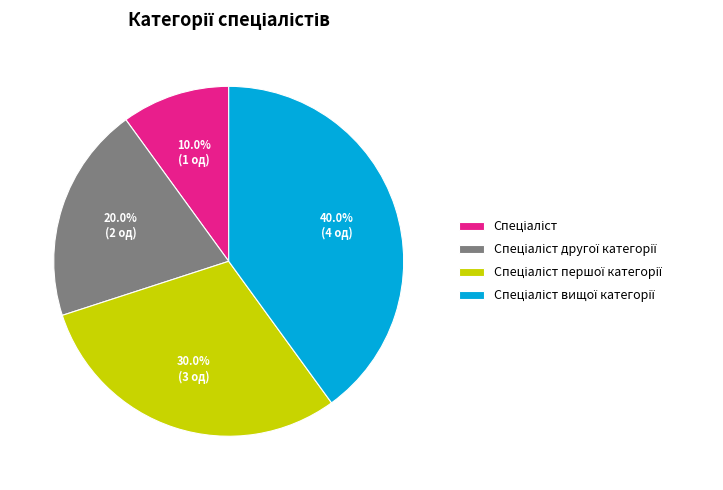

Is there any slice that represents more than half of the pie?

No